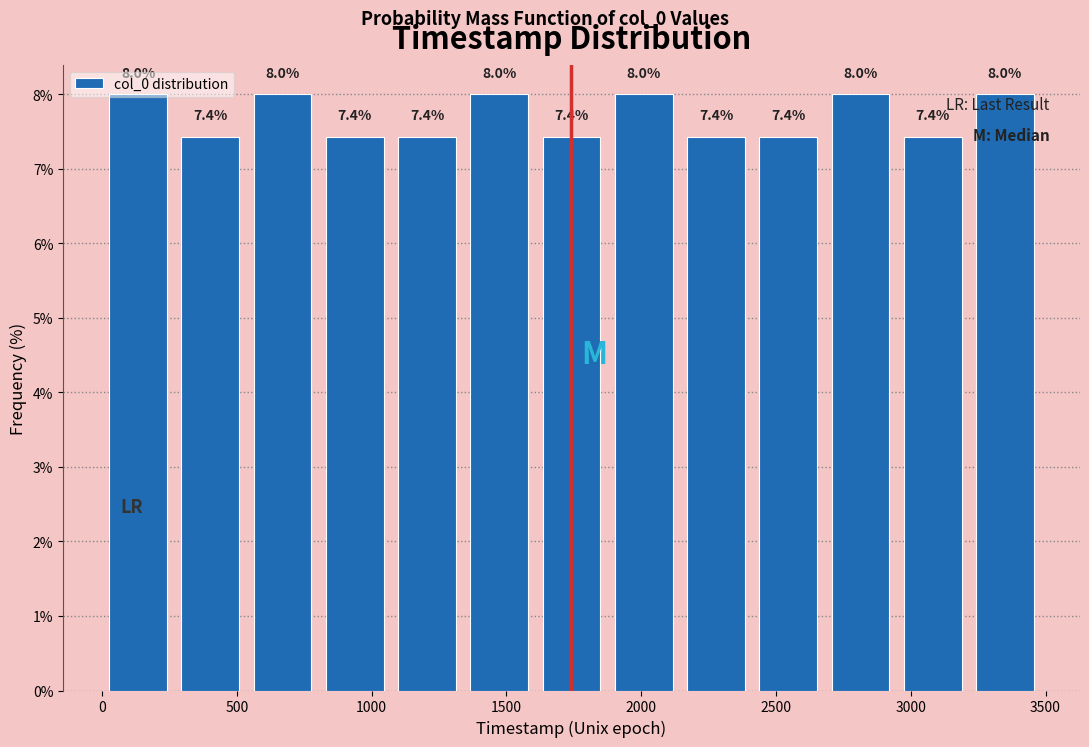

Reading left to right, transcribe this chart: for each bar, give the range it covers on the x-axis and its height. The bar edges are not printed on the chart, so give them approximately, as read against the axis.

0 to 250: 8.0
250 to 550: 7.4
550 to 800: 8.0
800 to 1050: 7.4
1050 to 1350: 7.4
1350 to 1600: 8.0
1600 to 1900: 7.4
1900 to 2150: 8.0
2150 to 2400: 7.4
2400 to 2700: 7.4
2700 to 2950: 8.0
2950 to 3200: 7.4
3200 to 3500: 8.0